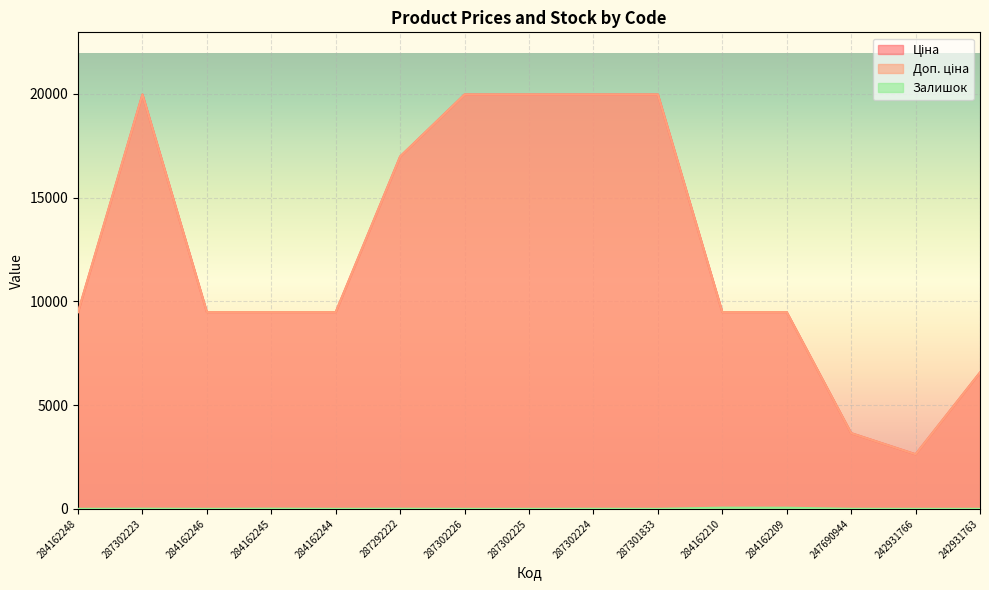

What is the label of the 11th point from the left?

284162210